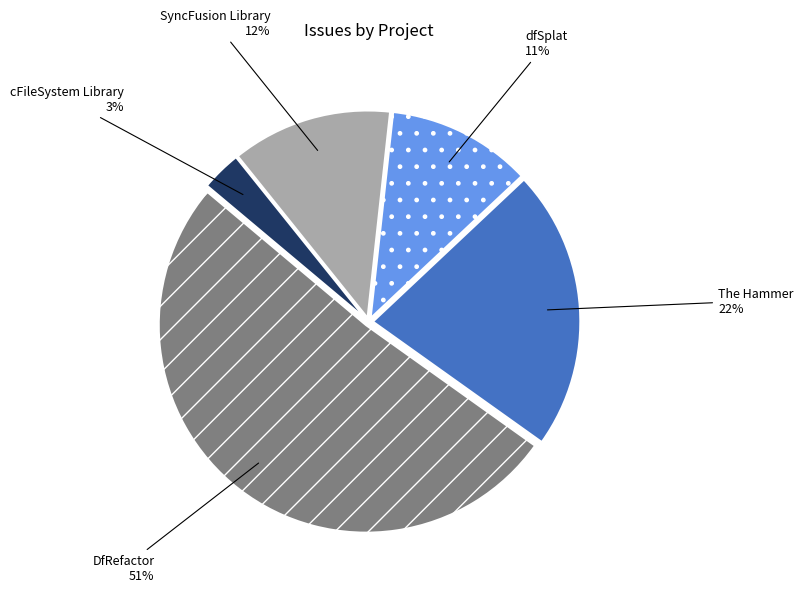

To the nearest percent, what is the difference between the largest and smallest slice percentages?

48%